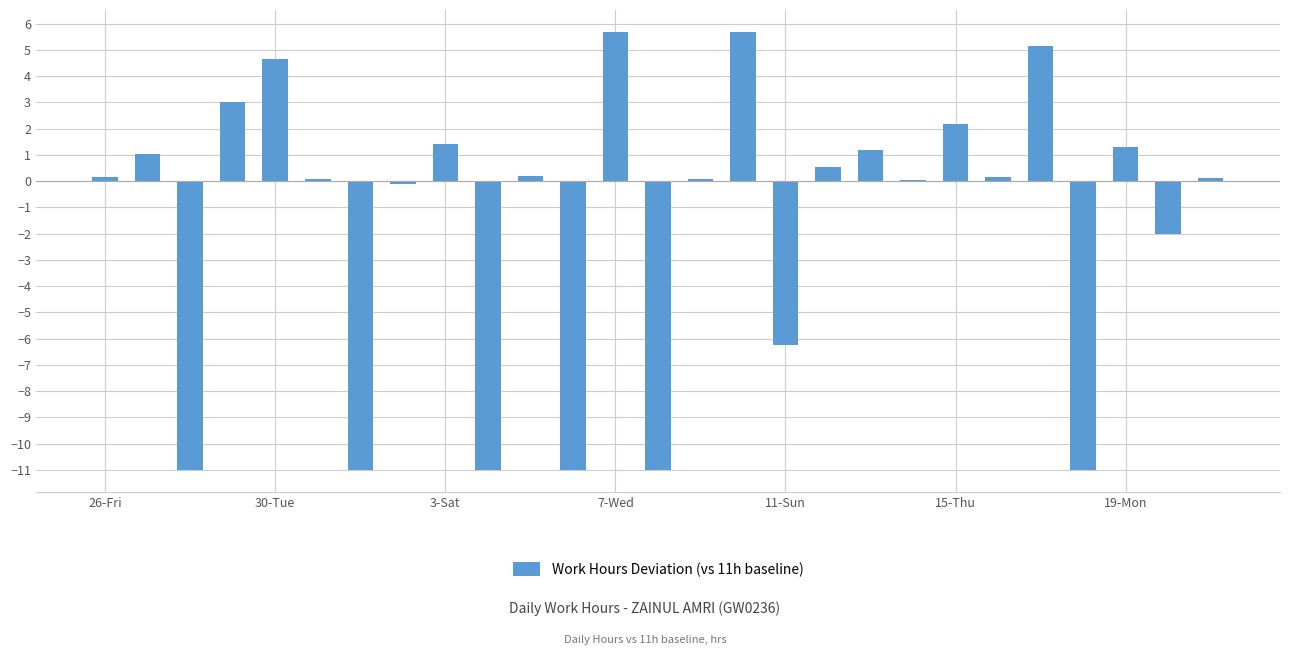

What is the difference between the maximum and minimum values?

16.7